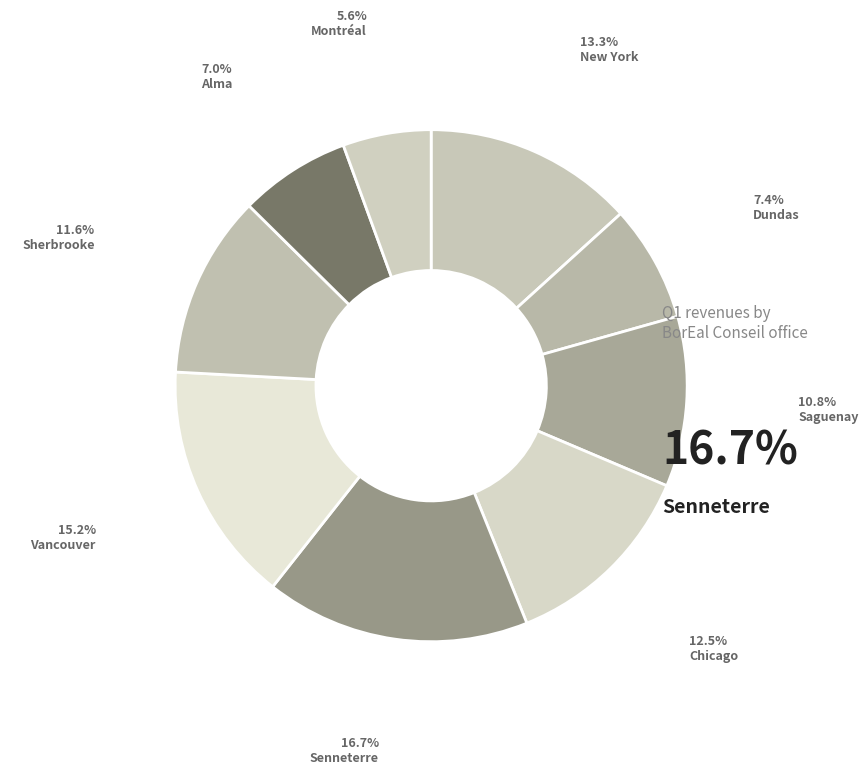

How many slices are in this pie chart?

9